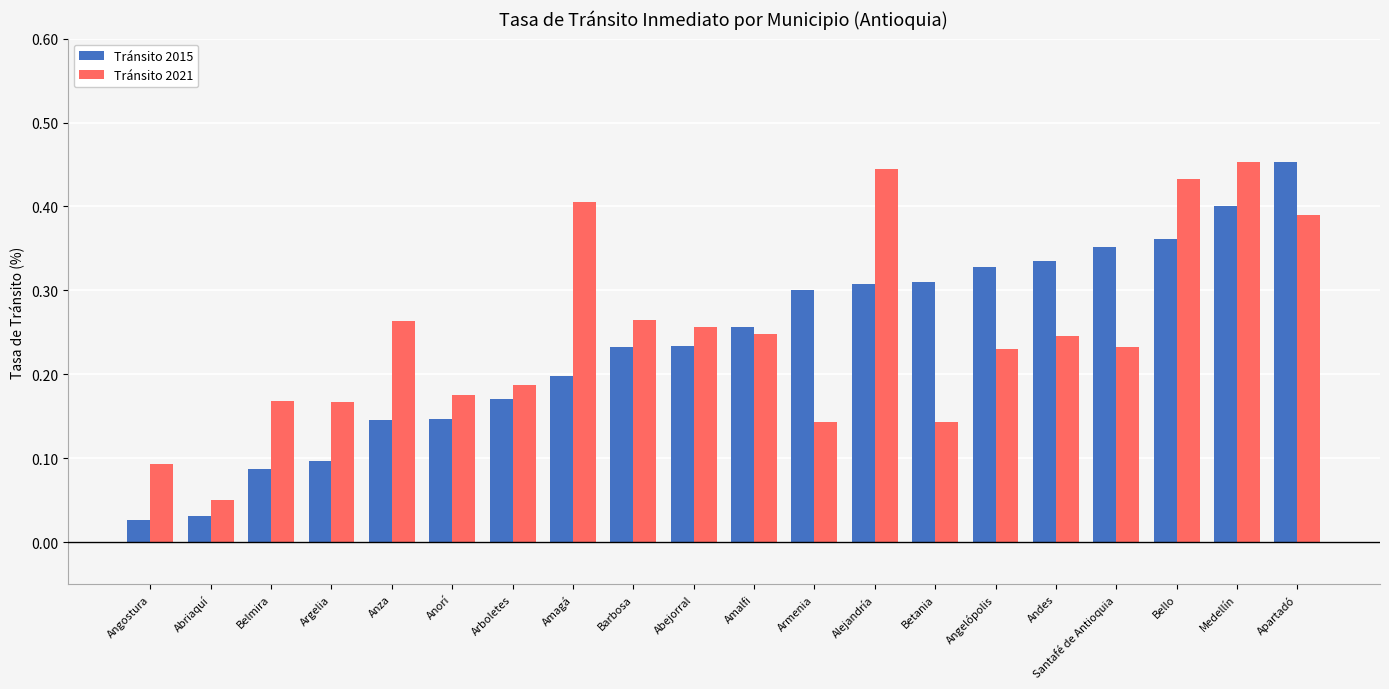

Which category has the lowest value in the Tránsito 2021 series?

Abriaquí